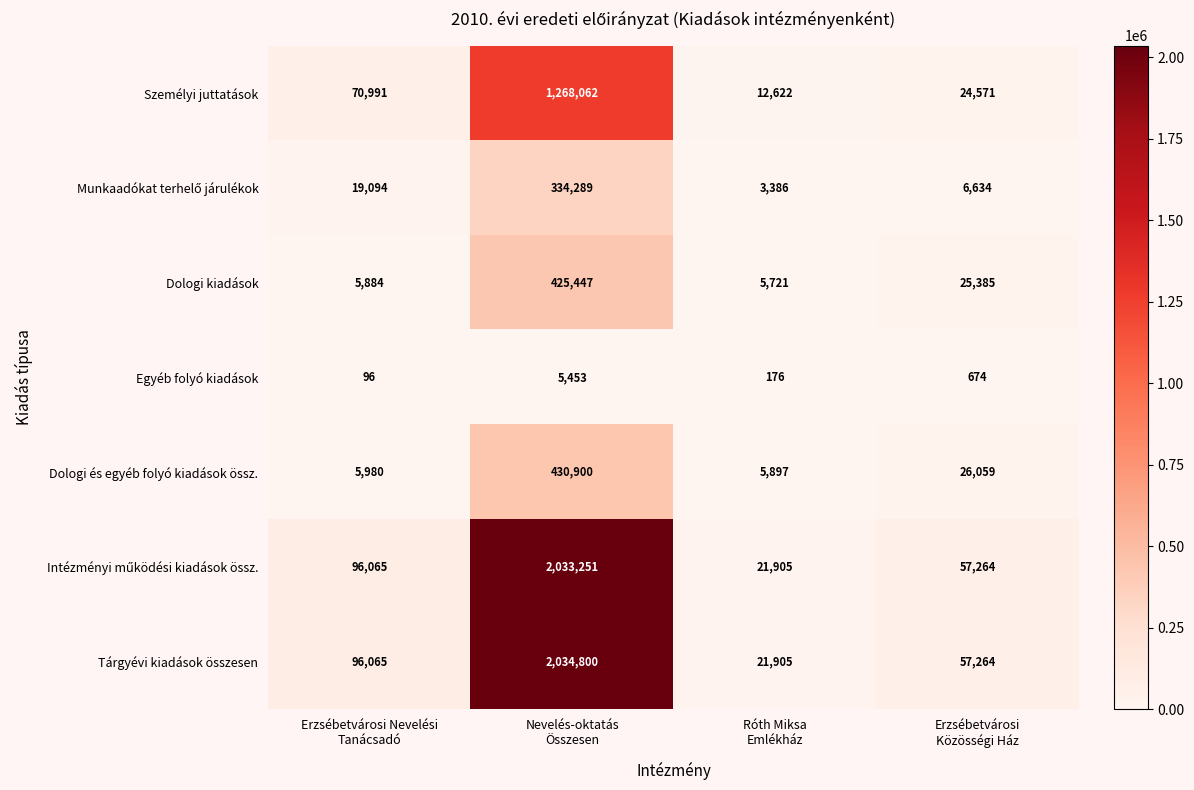

What is the difference between the maximum and second lowest values in the Személyi juttatások series?

1243491